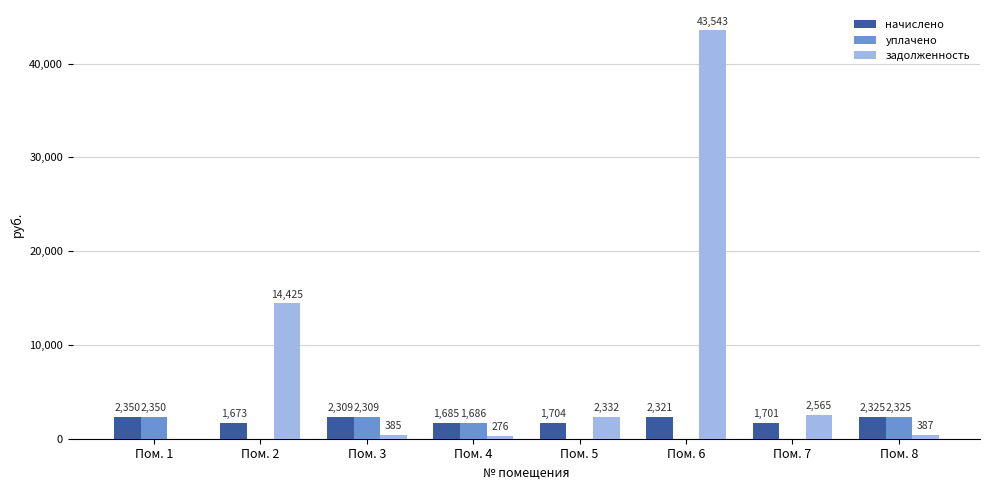

Count the number of categories in the chart.

8